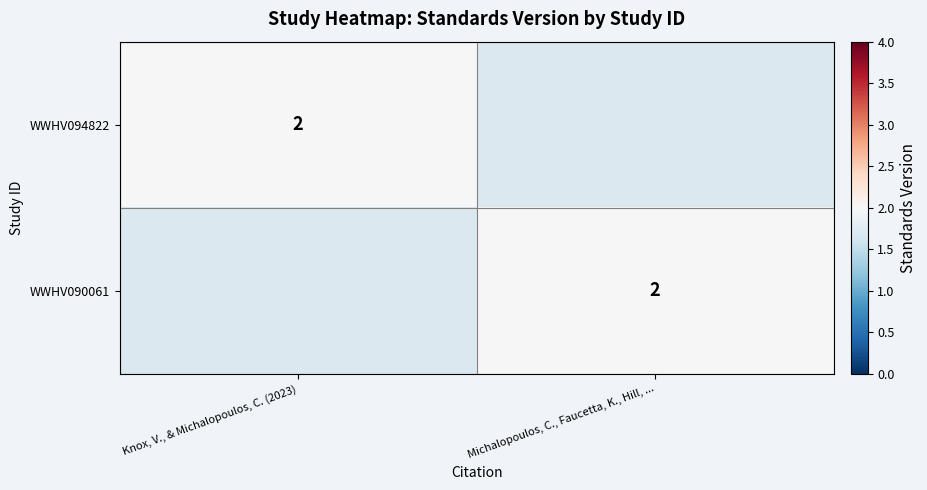

What is the difference between the highest and lowest values at Michalopoulos, C., Faucetta, K., Hill, ...?

2